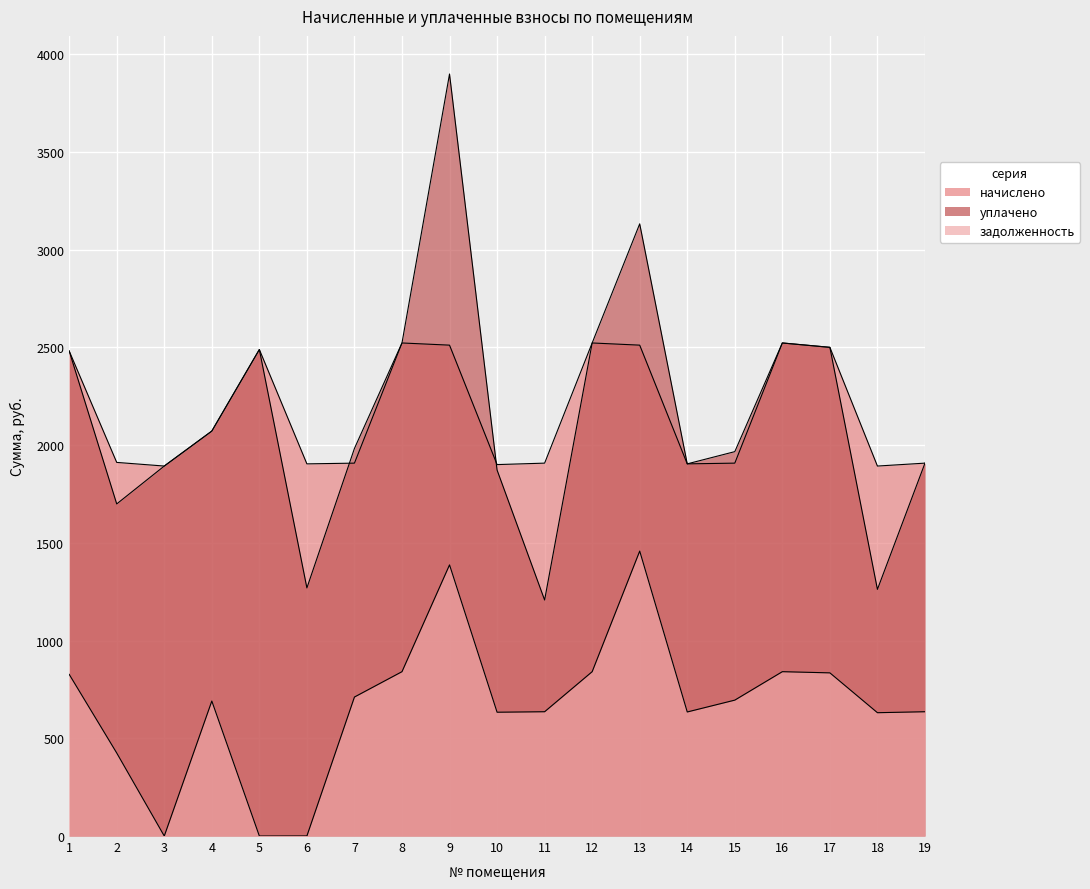

Reading left to right, transcribe all the data shown in this chart.

начислено: 2481.5	1911.5	1892.8	2071.7	2489.0	1904.0	1907.7	2522.5	2511.3	1900.3	1907.7	2522.5	2511.3	1904.0	1907.7	2522.5	2500.1	1892.8	1907.7
уплачено: 2481.5	1699.0	1892.8	2071.7	2489.0	1269.3	1982.9	2522.5	3898.6	1872.4	1207.5	2522.5	3132.0	1904.0	1966.5	2522.5	2500.1	1261.9	1907.7
задолженность: 827.2	424.7	0.0	690.5	0.0	0.5	711.1	840.8	1387.2	633.4	635.9	840.8	1457.8	634.7	695.3	840.8	834.7	630.9	635.9